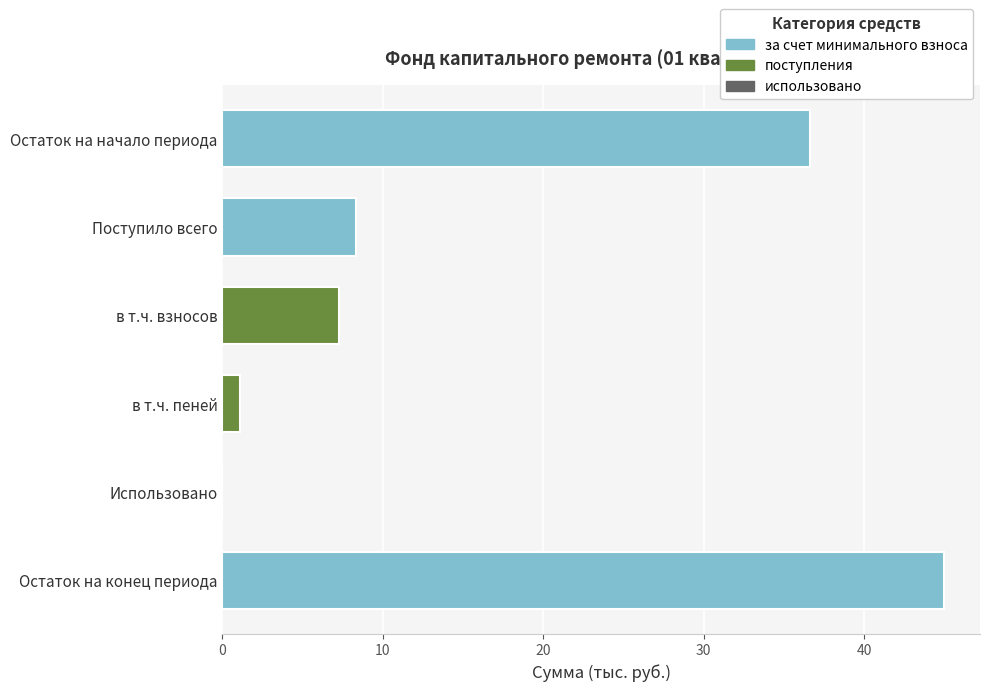

At which label is the value closest to 22?

Поступило всего